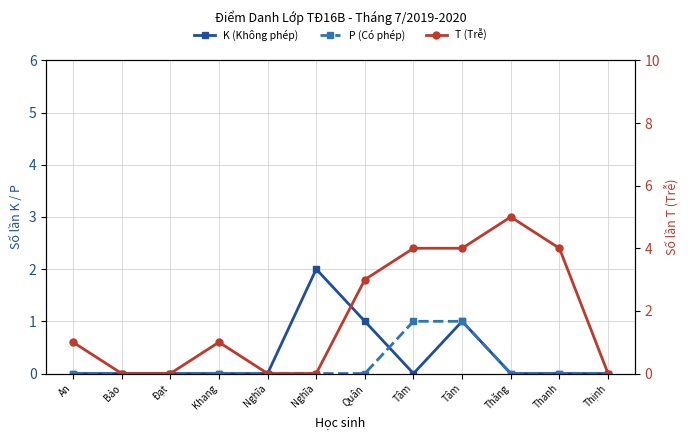

Rank the series by their maximum value, from lowest to highest.

P (Có phép), K (Không phép), T (Trễ)